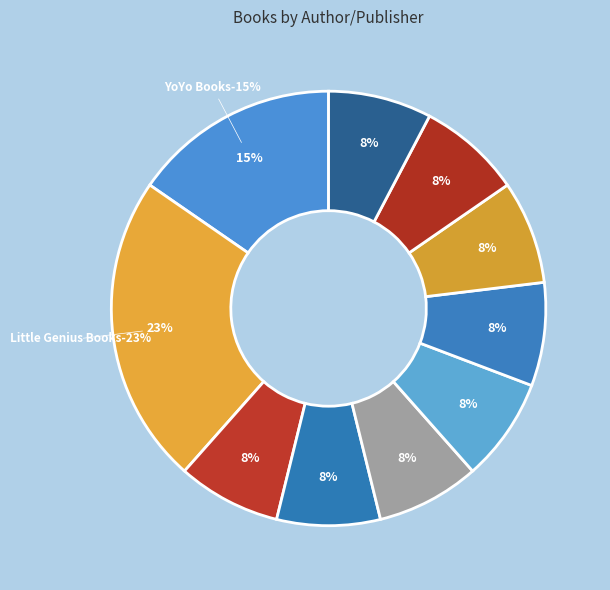

Between YoYo Books and Little Genius Books, which is larger?

Little Genius Books